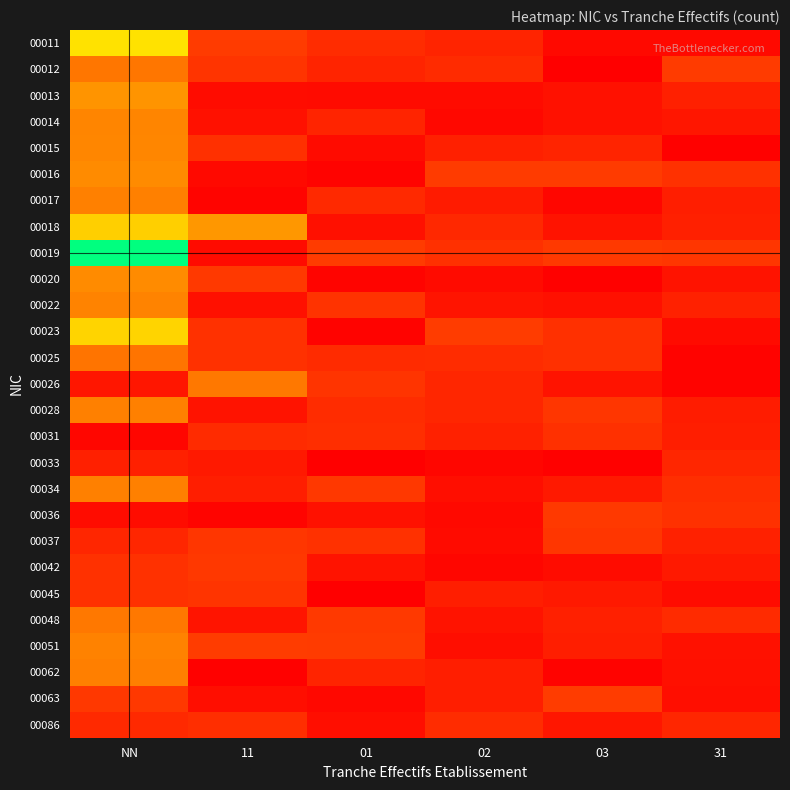

Which has a higher value, NN or 03?

NN